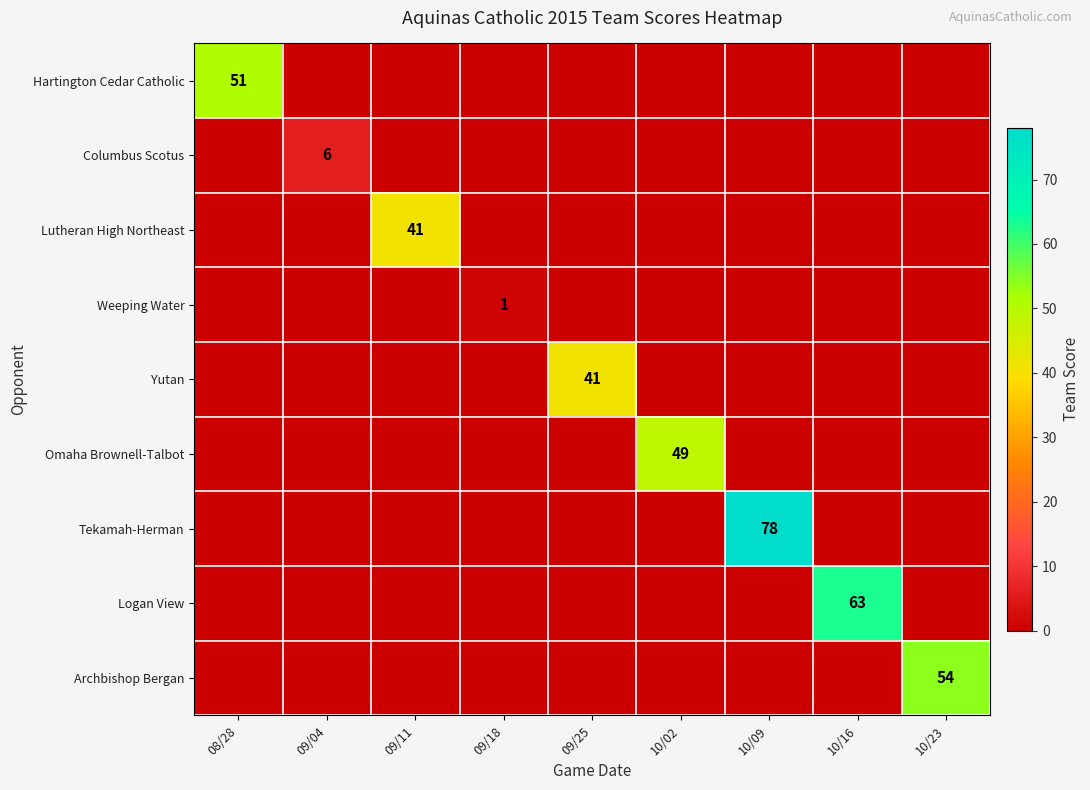

The value of Tekamah-Herman at 10/09 is 78. True or false?

True